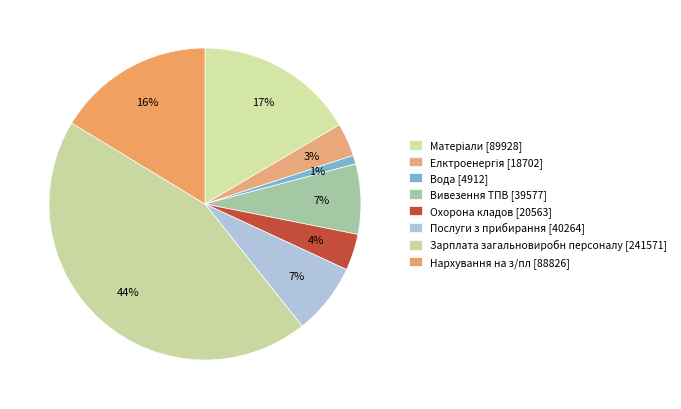

Count the number of slices in the pie.

8